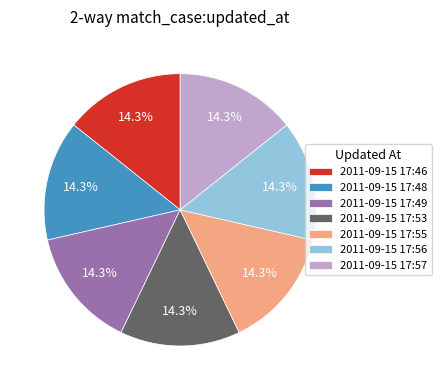

Is 2011-09-15 17:56 the majority of the pie?

No